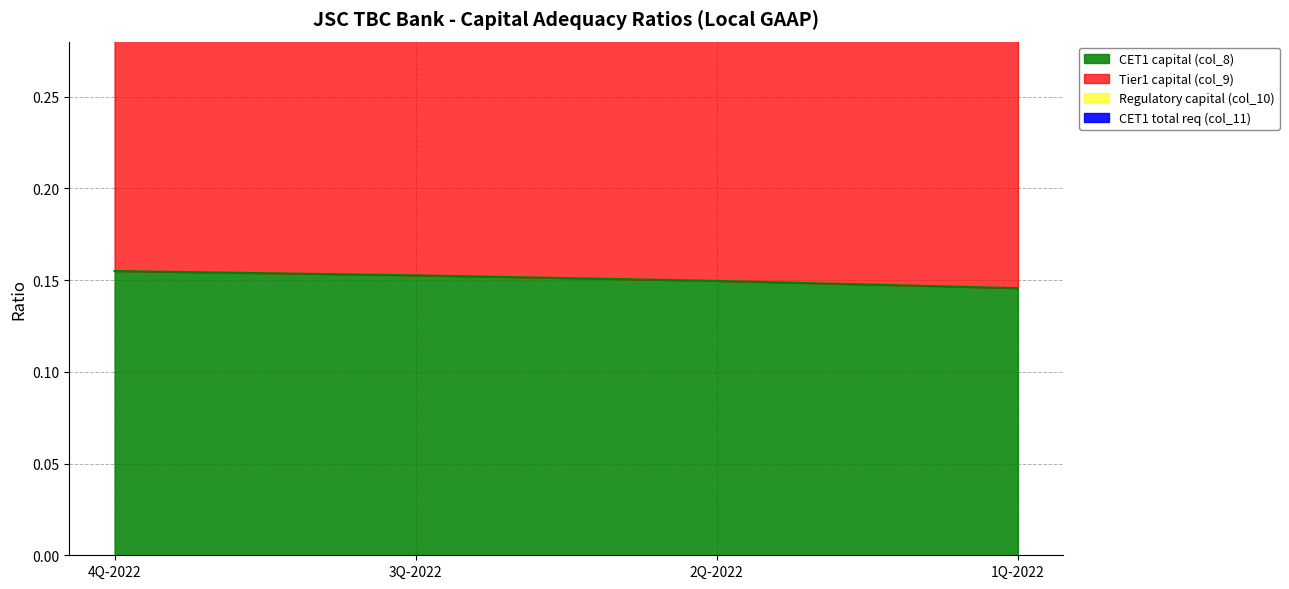

Does the chart display data point markers on the line(s)?

No